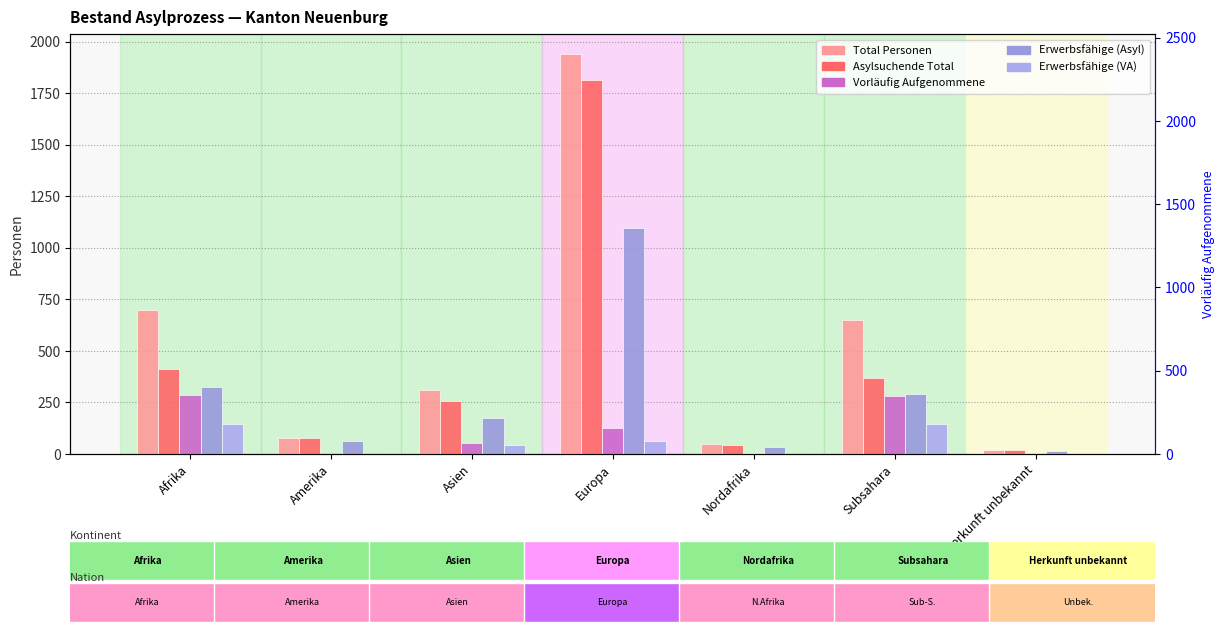

What is the spread (max minus min) of values at Amerika?

77